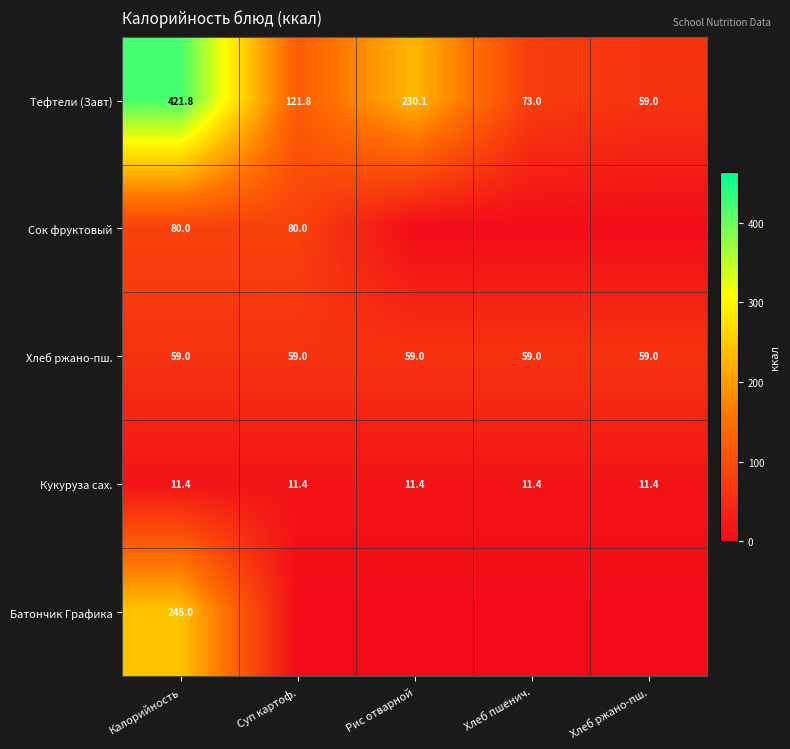

What is the average value of the Тефтели (Завт) series?

181.1